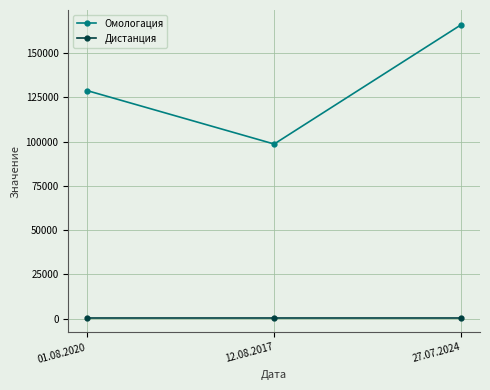

How many lines are shown in the chart?

2